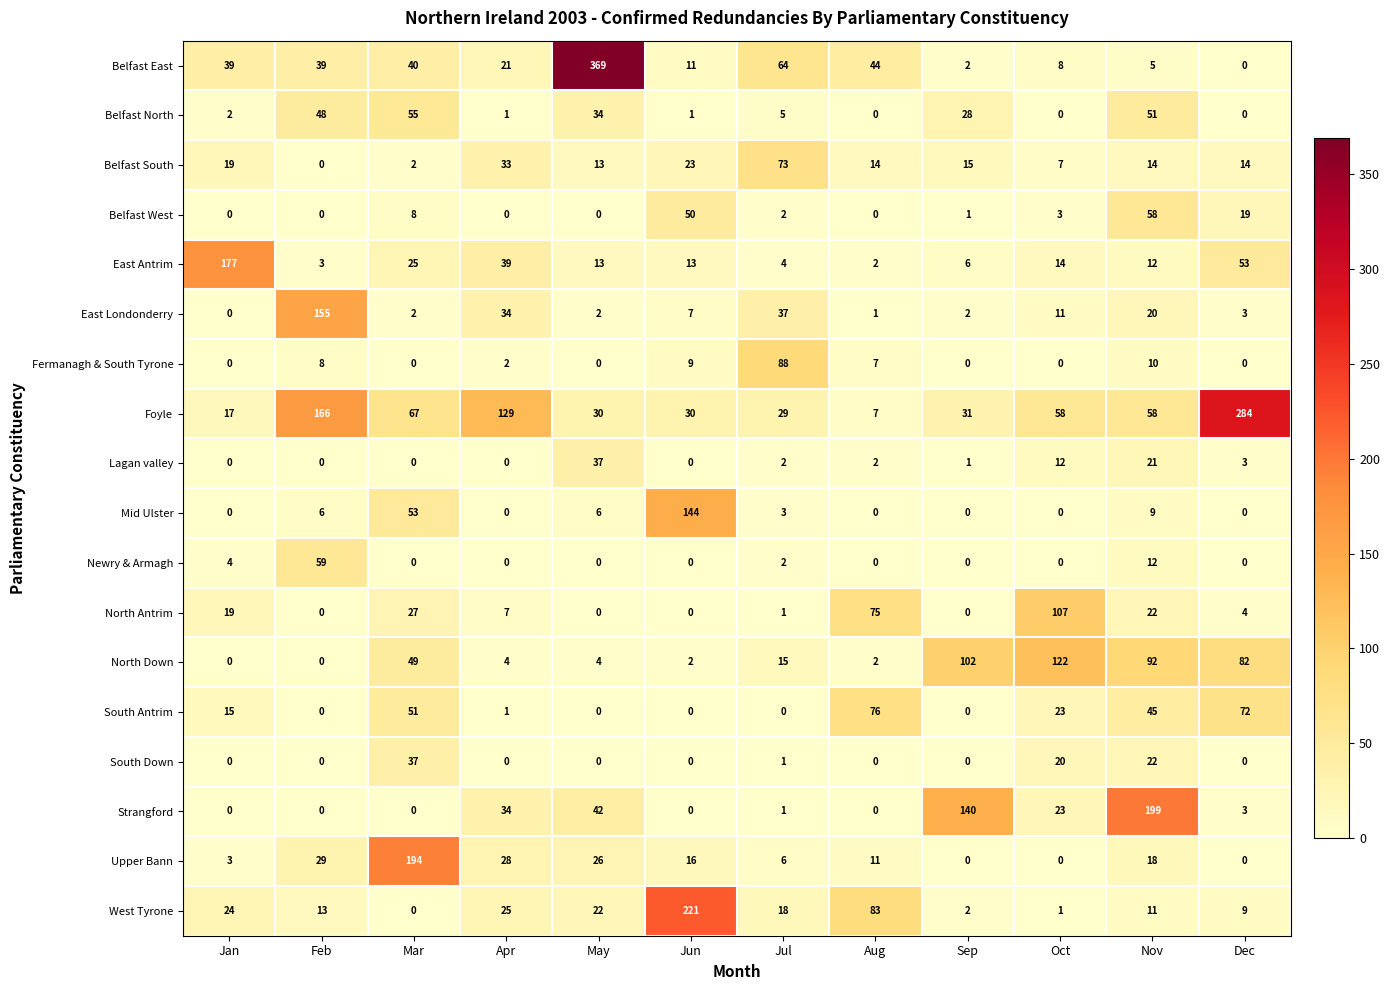

What is the sum of all West Tyrone values?

429